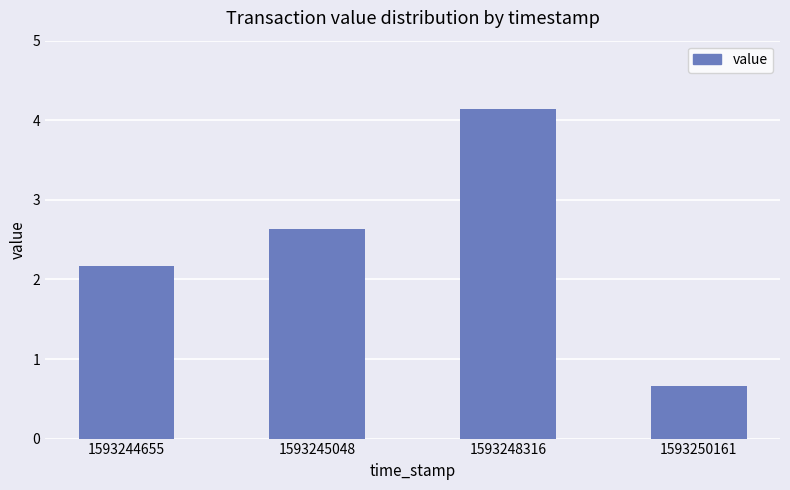

What is the change in value from 1593245048 to 1593250161?

-2.0